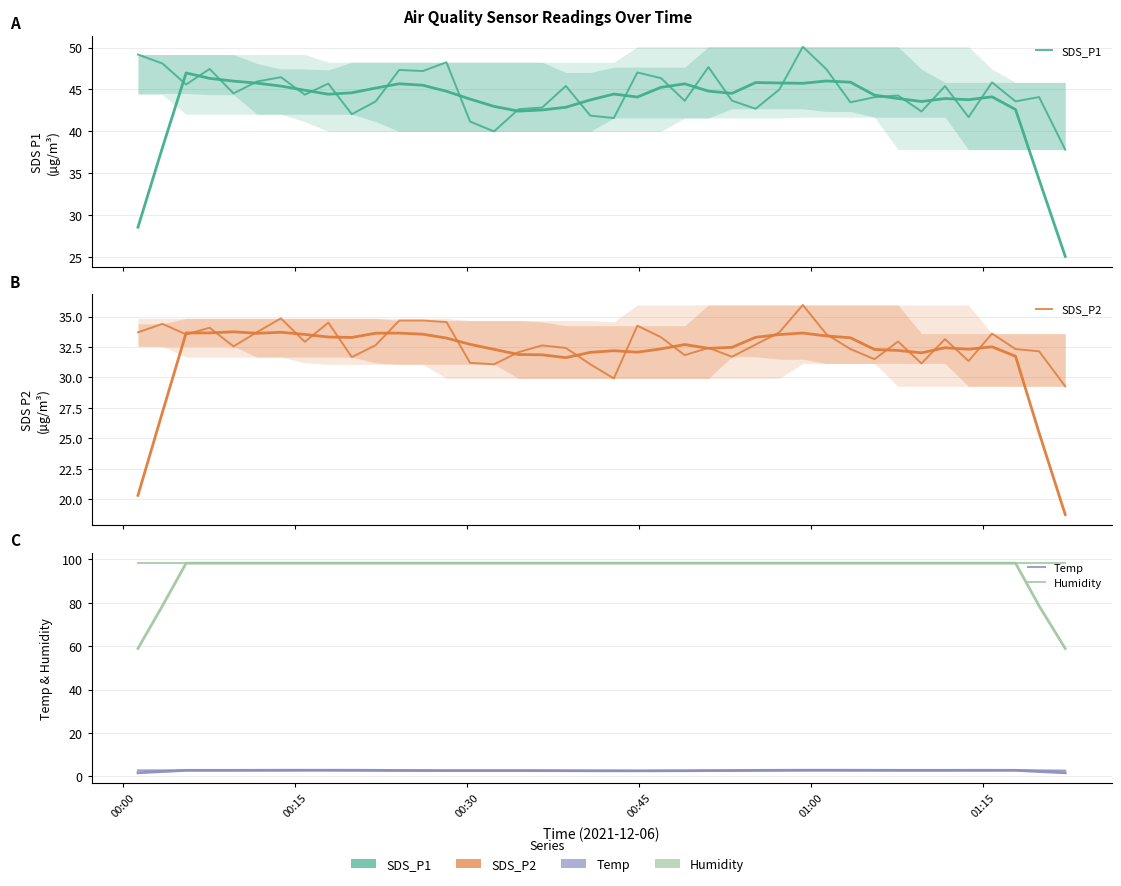

What are all the series names shown in the legend?

SDS_P1, SDS_P2, Temp, Humidity